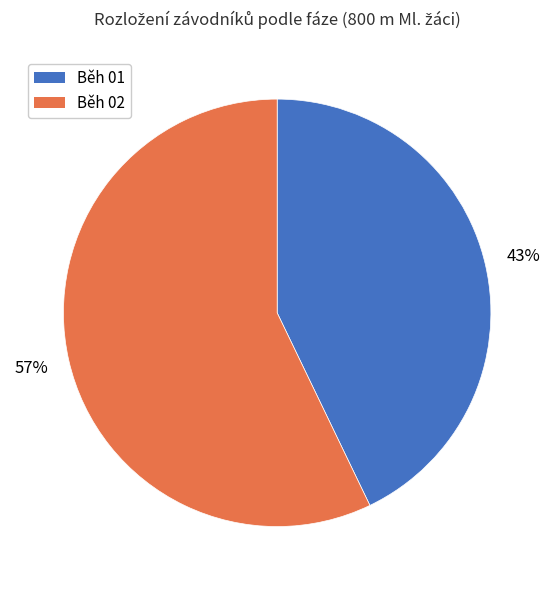

Which slice is the smallest?

Běh 01